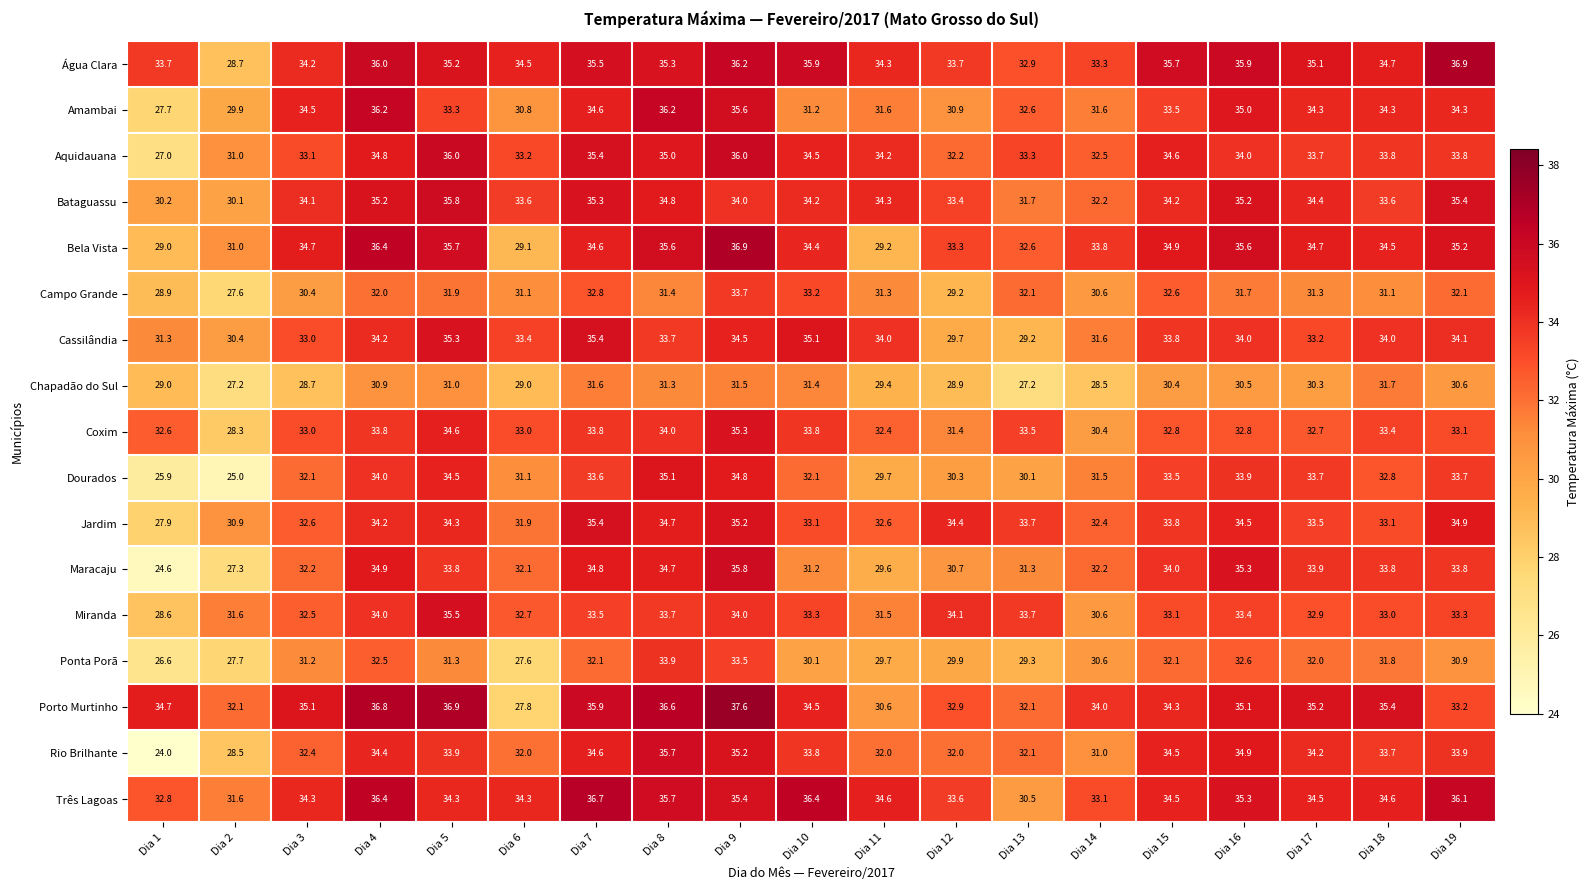

Which series changed the most between Dia 6 and Dia 18?

Porto Murtinho